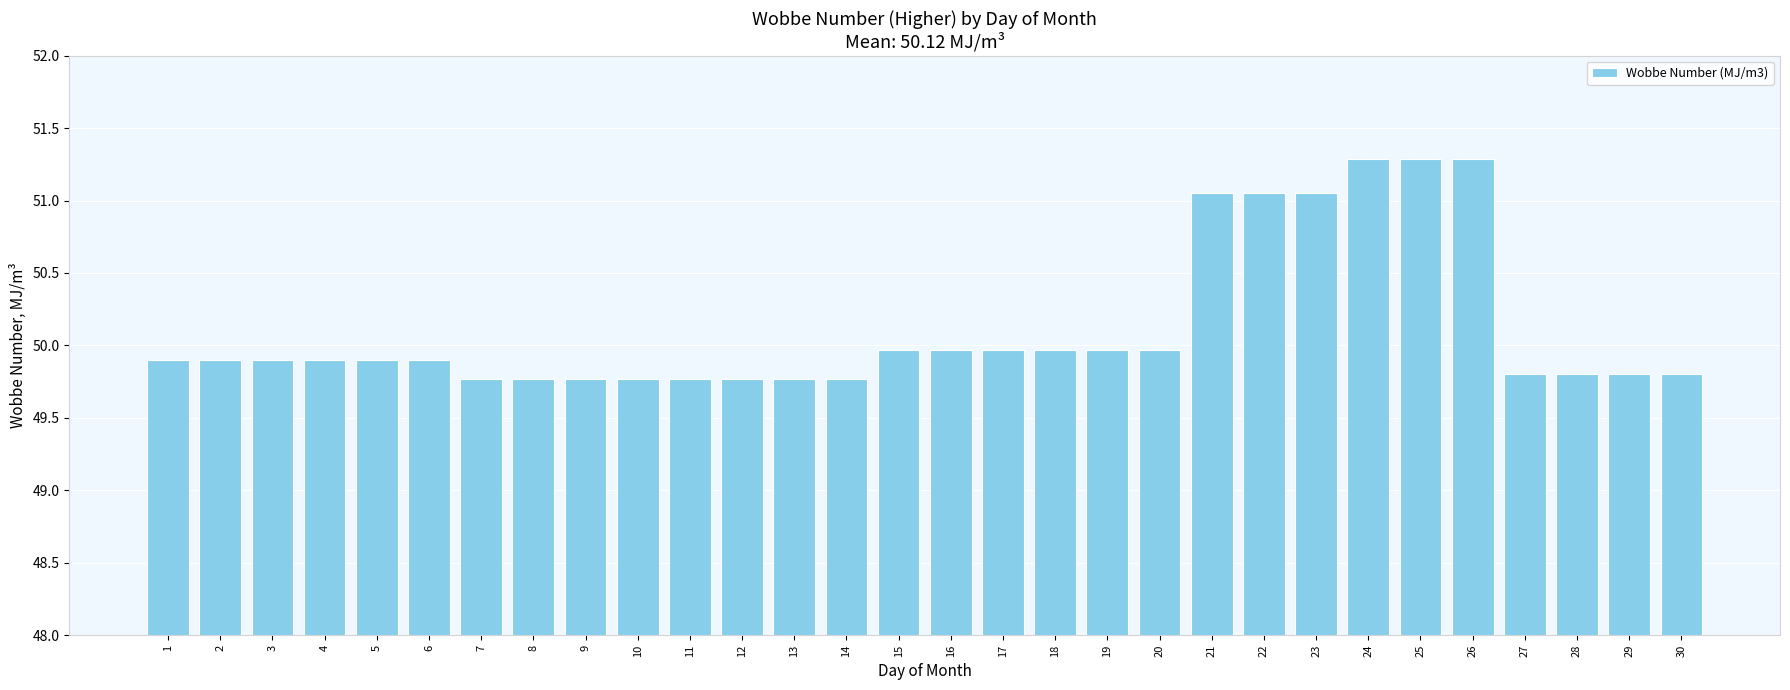

Approximately how many times larger is the value at 21 compared to 30?

1.0